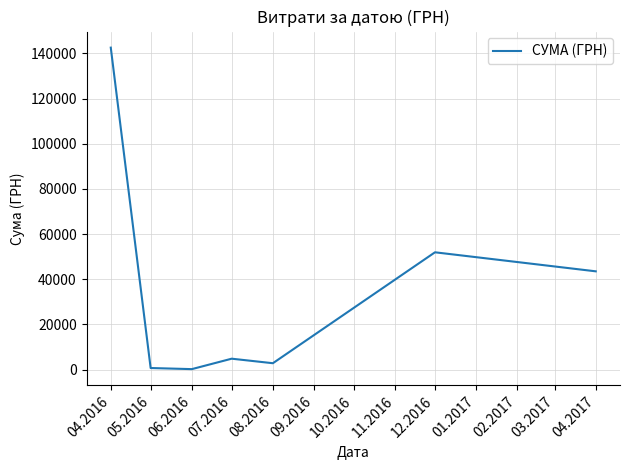

What is the difference between the maximum and minimum values?

142395.1